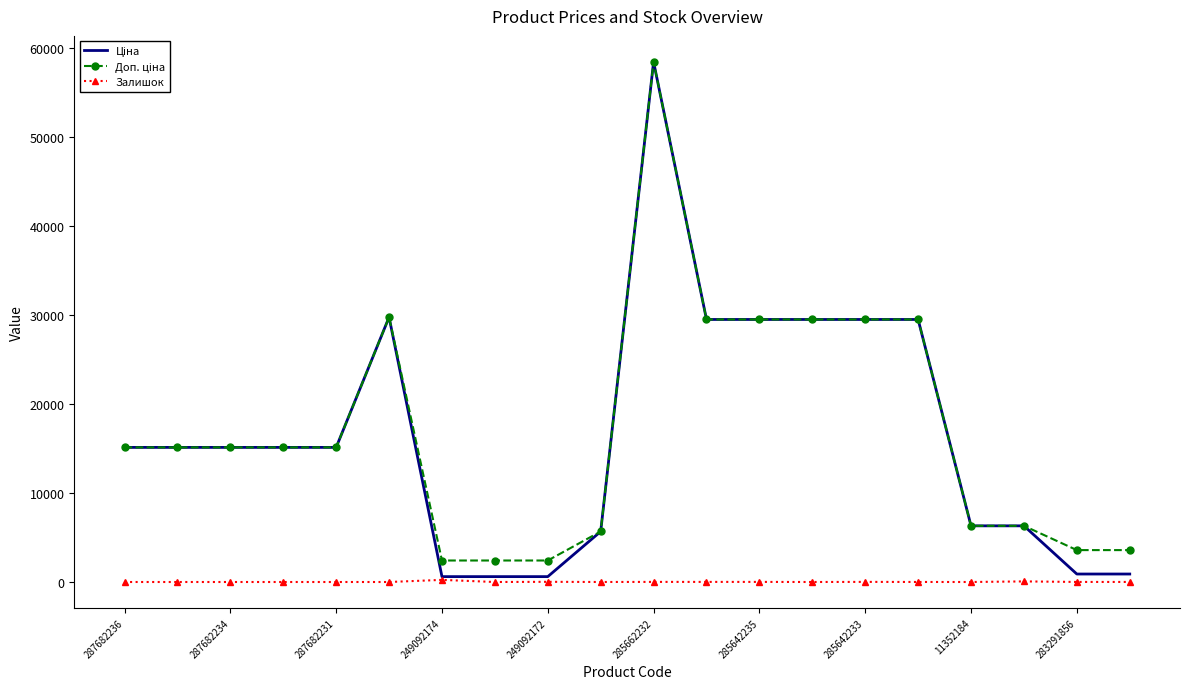

At which category does the chart reach its peak across all series?

285662232